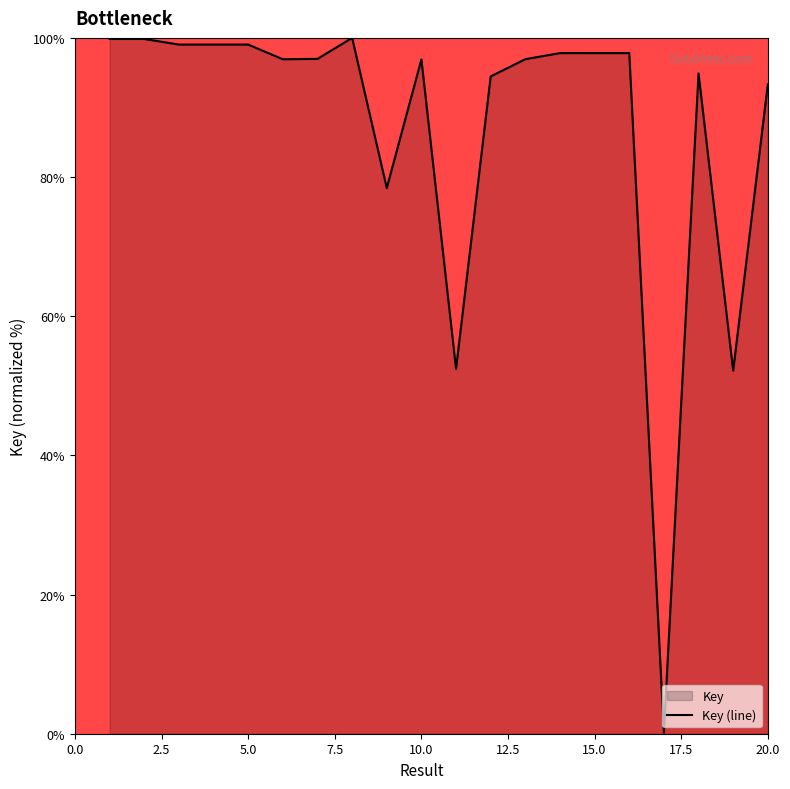

What is the ratio of the value at 2 to the value at 7?

1.0